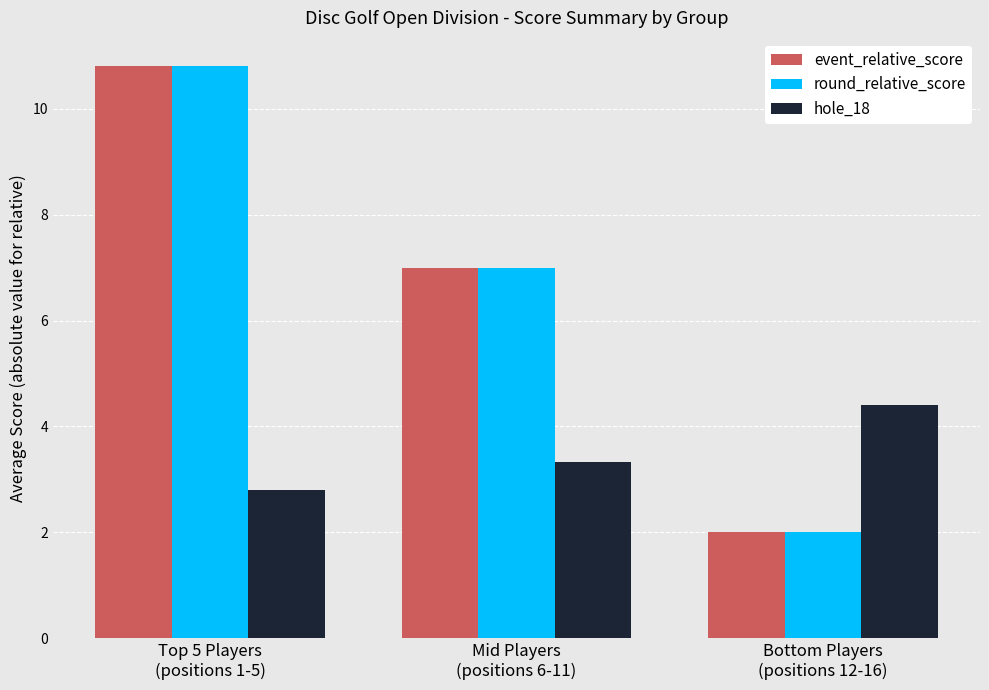

What is the maximum value shown in the chart?

10.8